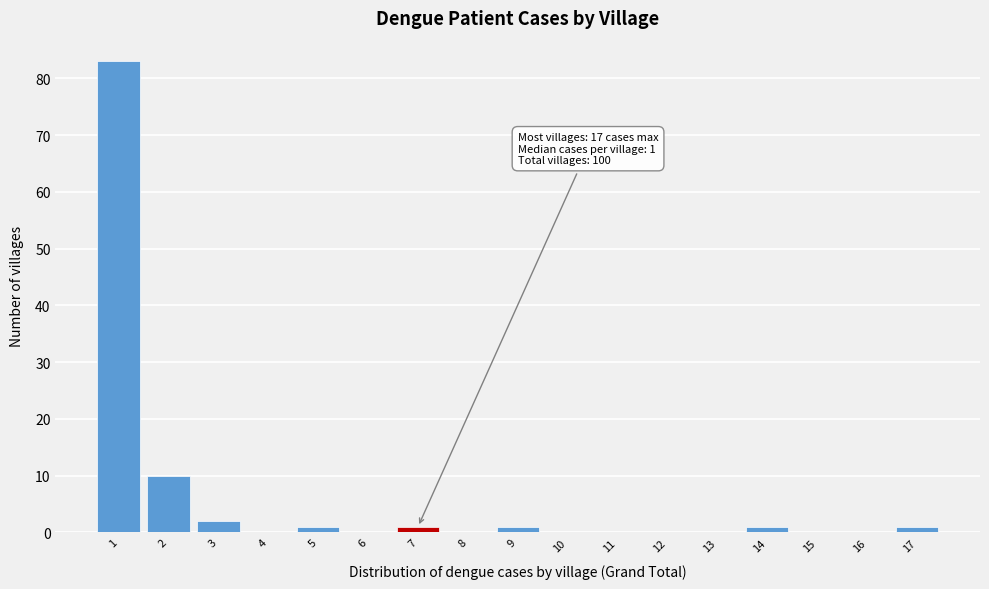

Over which range of the x-axis is the bar tallest?

0.5 to 1.5